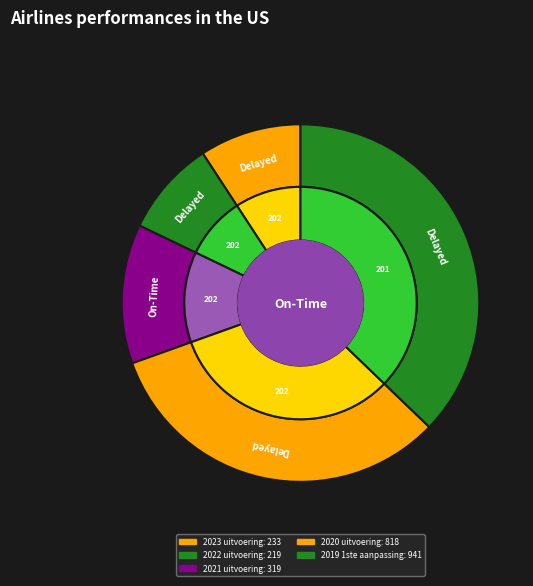

Is there any slice that represents more than half of the pie?

No